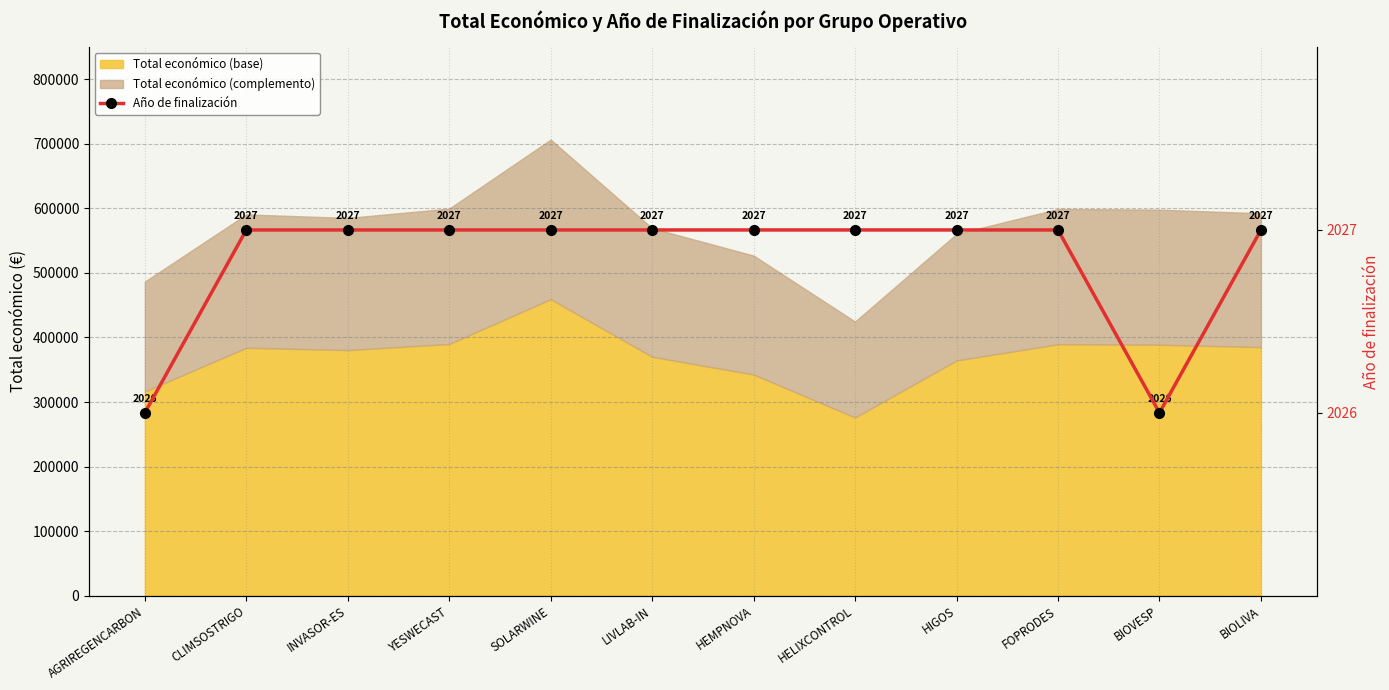

What is the label of the 8th point from the left?

HELIXCONTROL